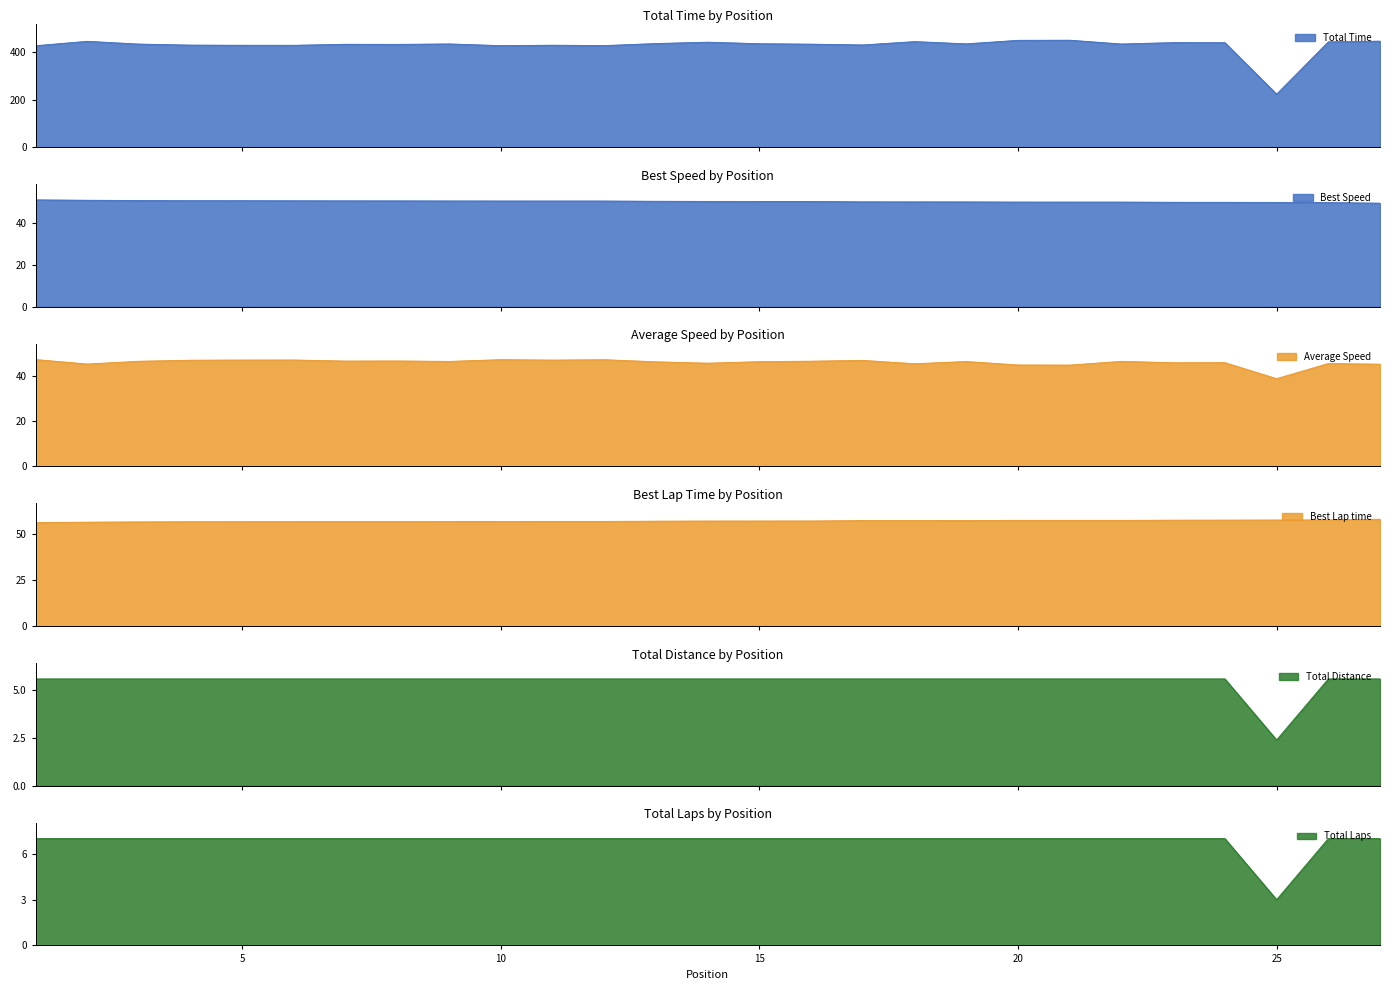

Which has a higher value, 7 or 4?

7